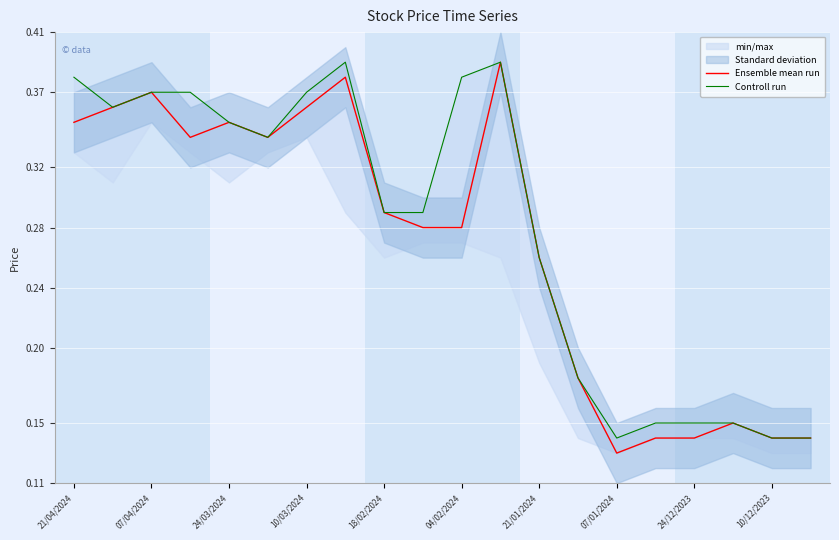

The value of Ensemble mean run at 21/01/2024 is 0.4. True or false?

False